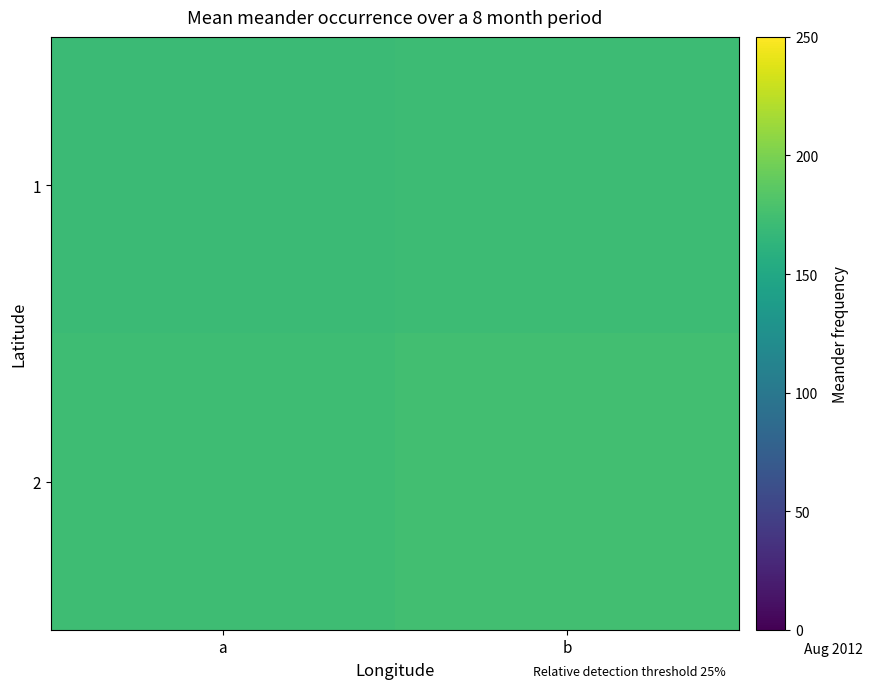

How many categories are shown in the chart?

2